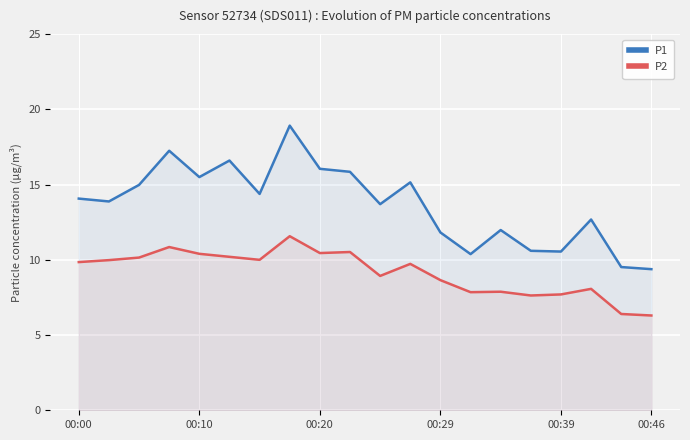

Is it true that P2 equals 11.4 at 00:39?

False